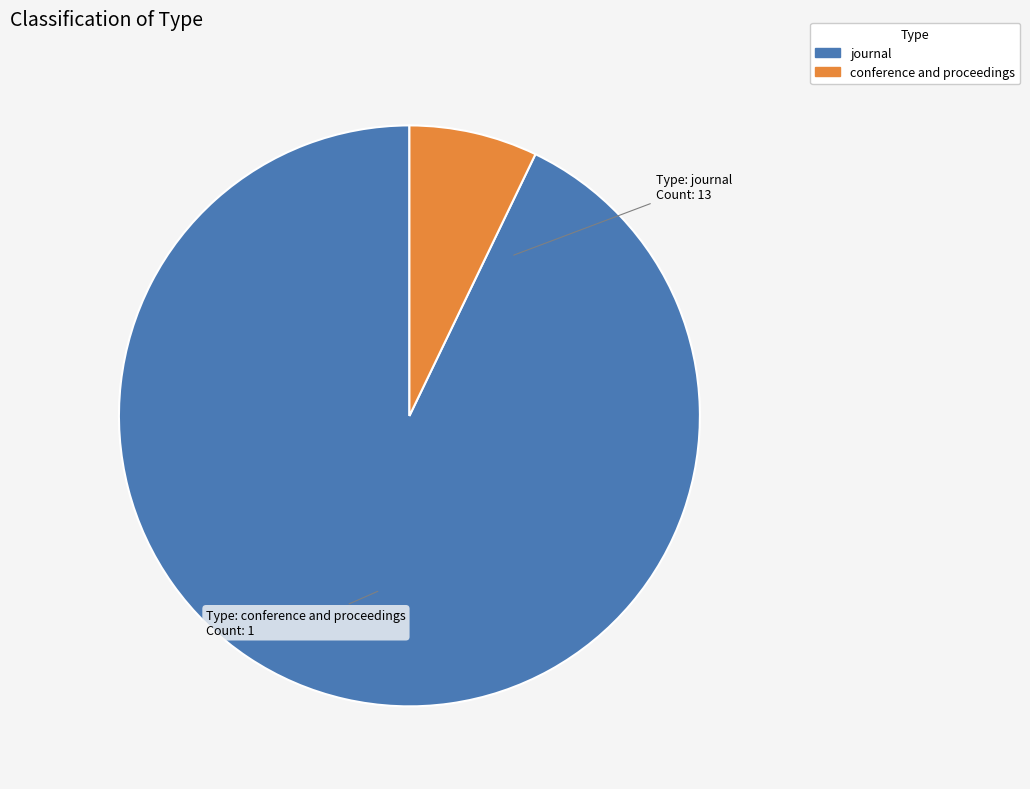

Is there any slice that represents more than half of the pie?

Yes